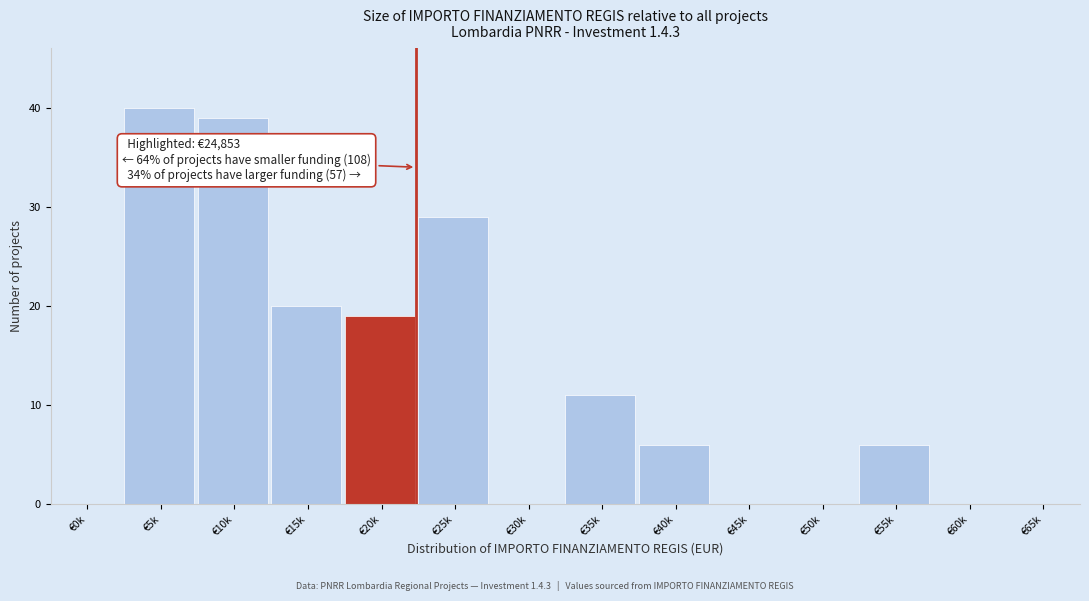

Reading right to left, extract all data points from this chart.

€65k=0	€60k=0	€55k=6	€50k=0	€45k=0	€40k=6	€35k=11	€30k=0	€25k=29	€20k=19	€15k=20	€10k=39	€5k=40	€0k=0